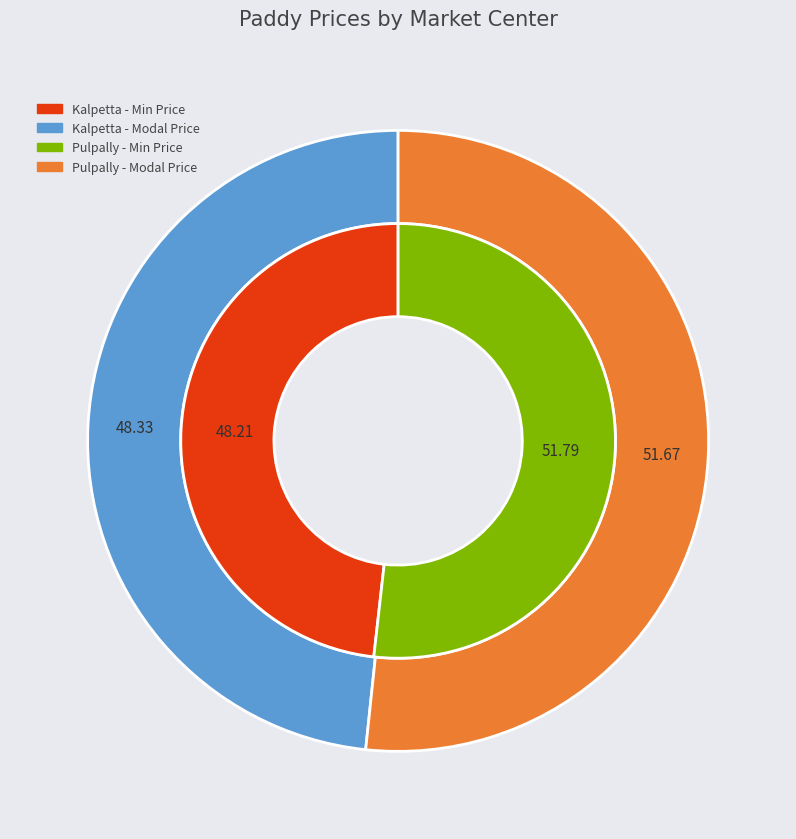

Combined, do Kalpetta and Pulpally account for over 50%?

Yes